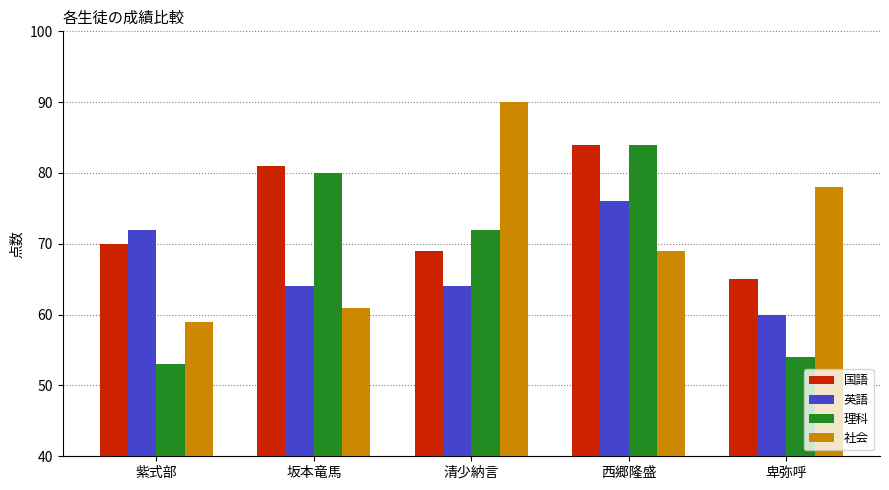

What is the difference between the highest and lowest values at 坂本竜馬?

20